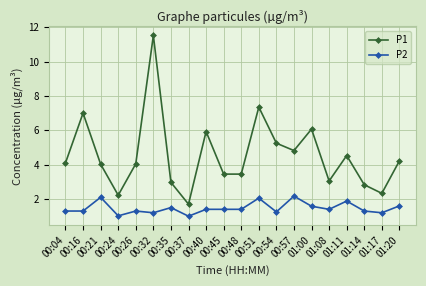

What is the sum of all P2 values?

29.4